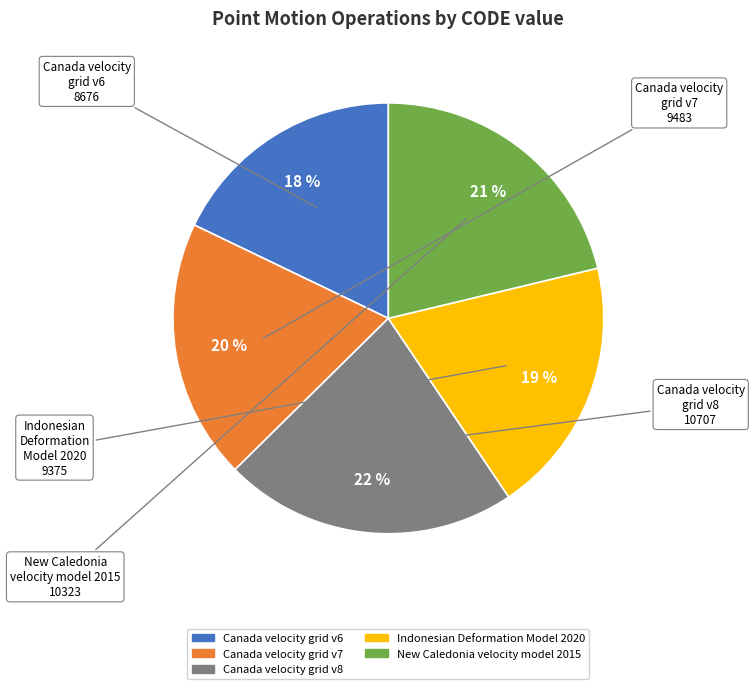

To the nearest percent, what is the difference between the New Caledonia velocity model 2015 and Canada velocity grid v8 slice percentages?

1%